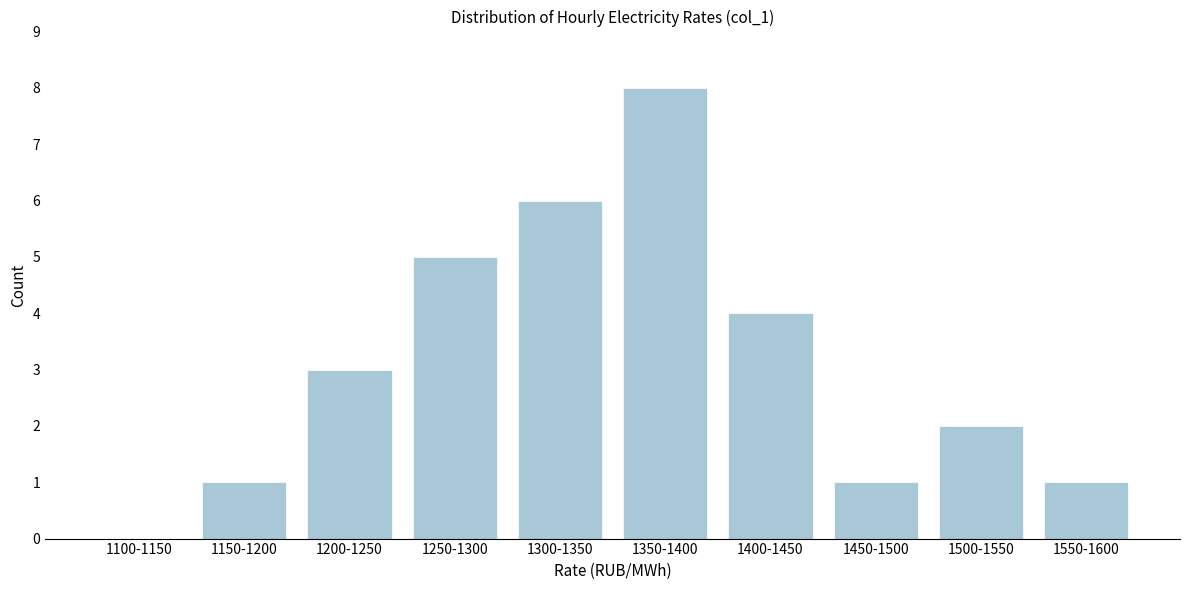

Reading left to right, list all the values displayed in this chart.

1100-1150=0	1150-1200=1	1200-1250=3	1250-1300=5	1300-1350=6	1350-1400=8	1400-1450=4	1450-1500=1	1500-1550=2	1550-1600=1